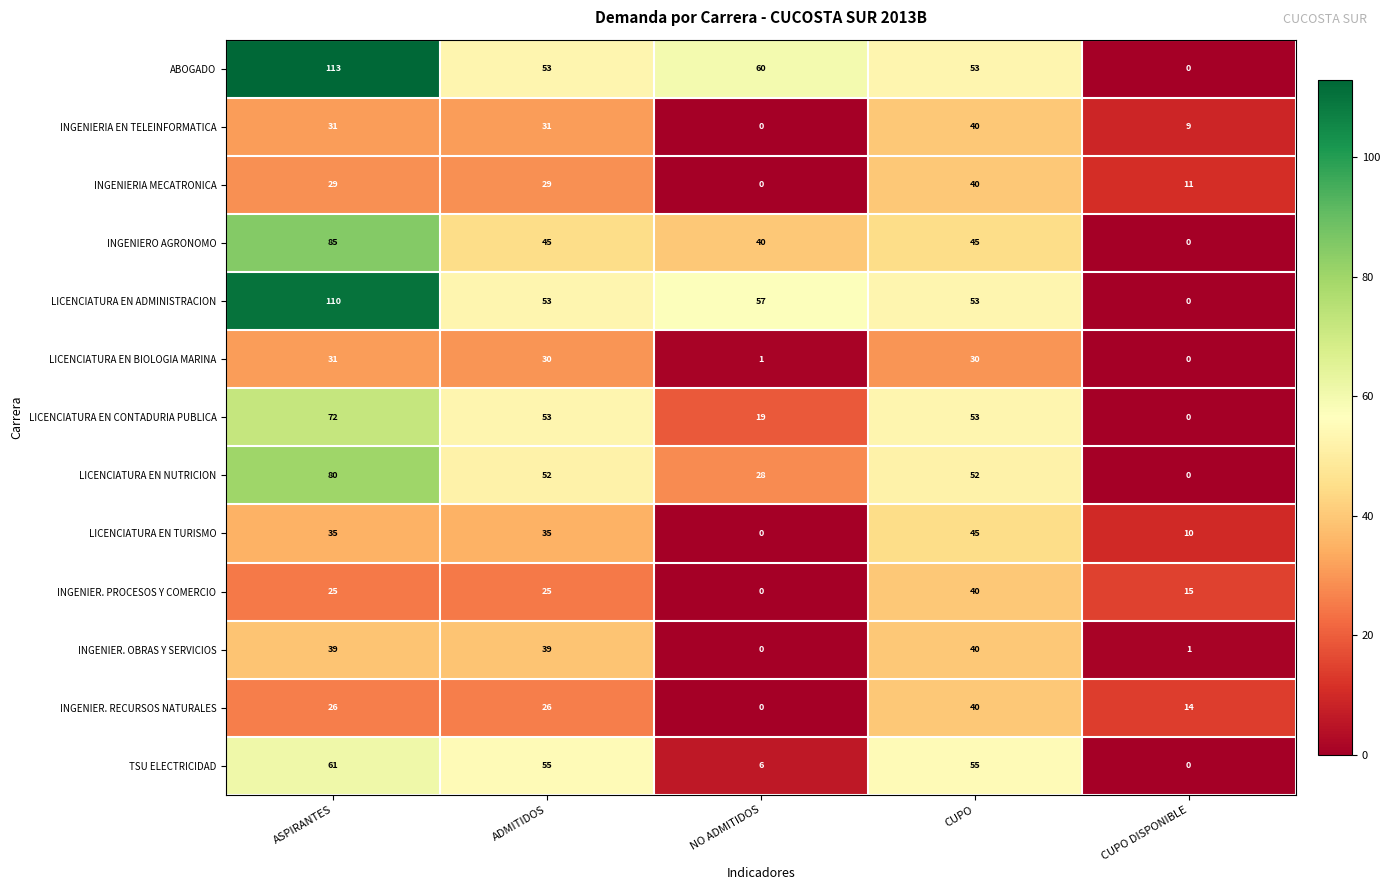

True or false: TSU ELECTRICIDAD has a value of 85 at CUPO.

False